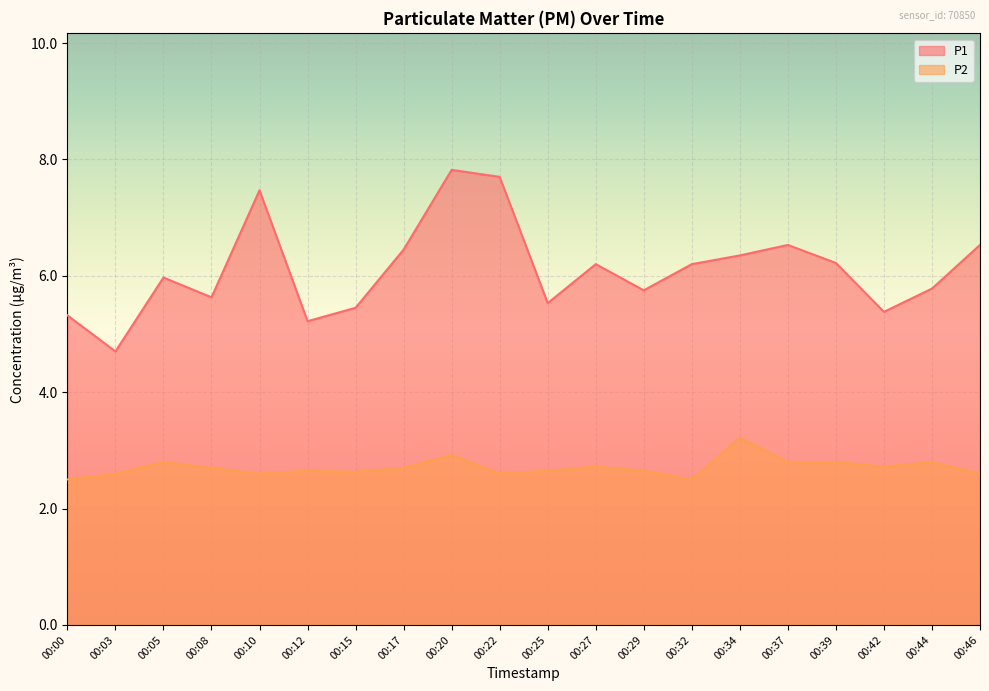

True or false: P2 and P1 intersect in this chart.

False